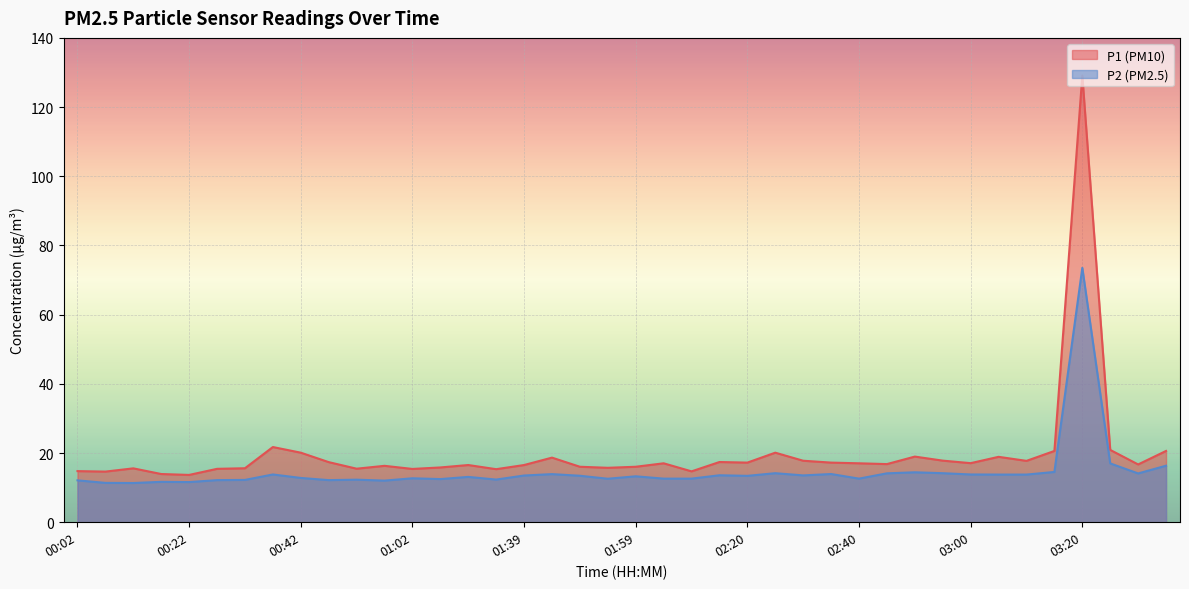

Which label corresponds to the largest value in the chart?

03:20